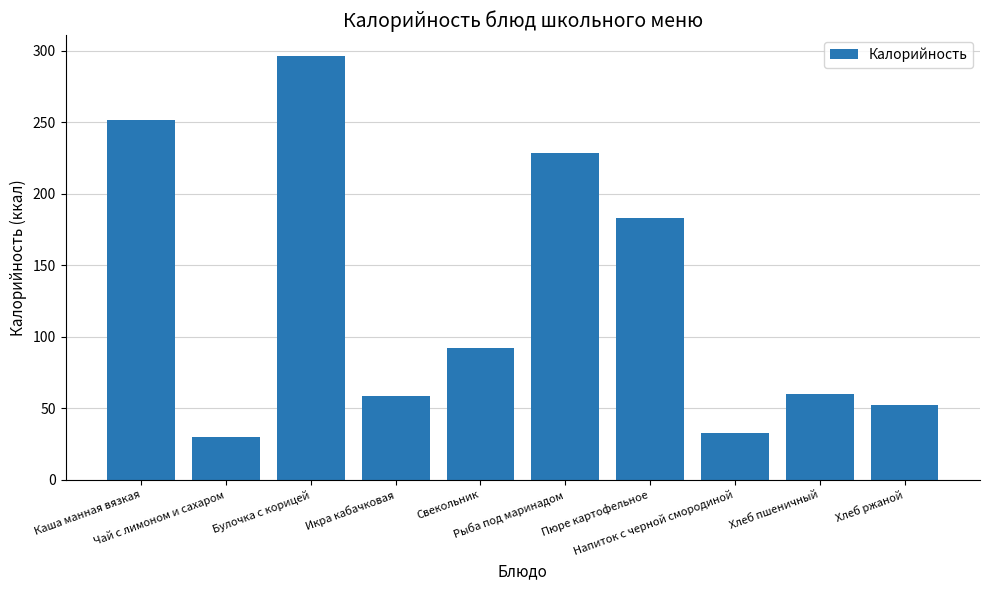

How many data points are above 92?

5